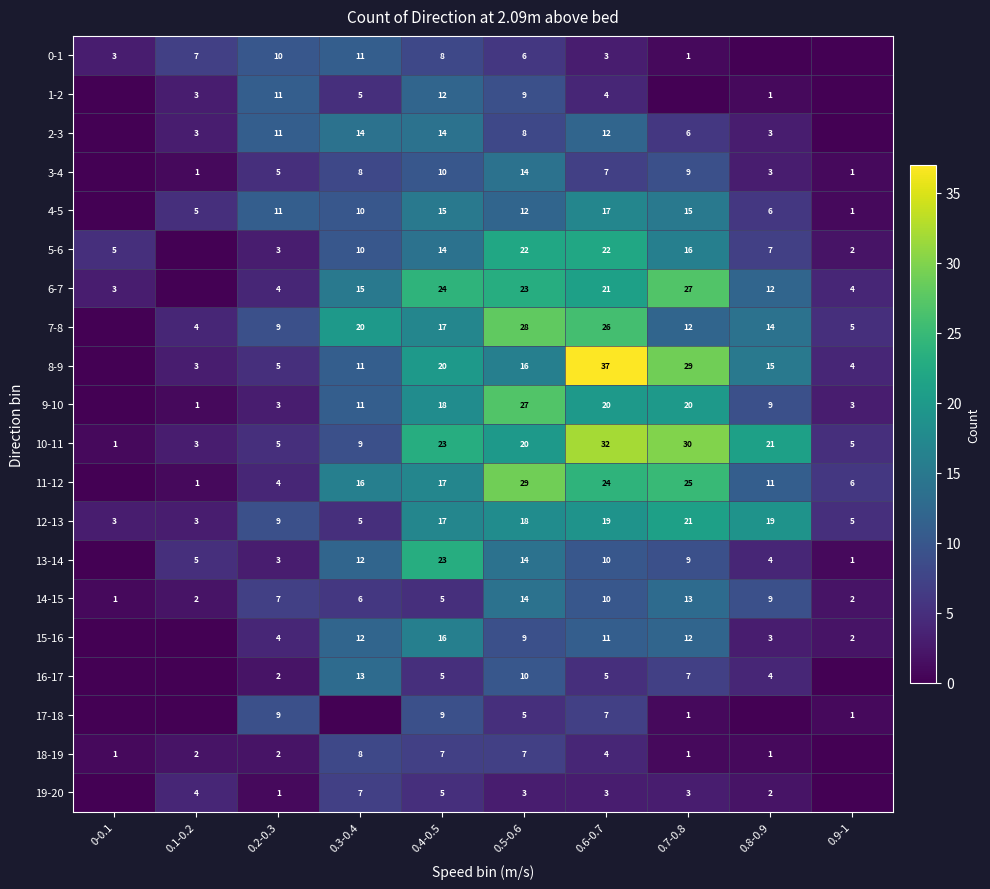

The 19-20 series shows 3 at 0.6-0.7. True or false?

True